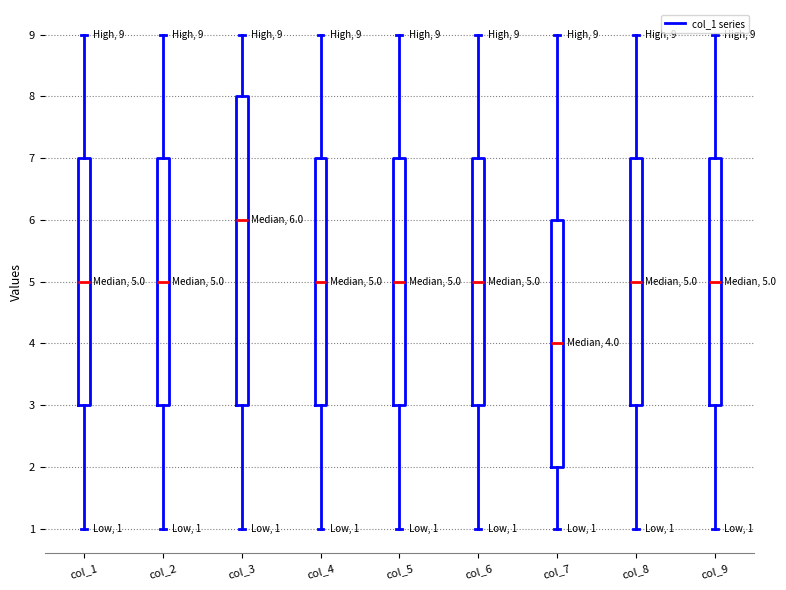

Comparing the boxes themselves (not the whiskers), which one is the tallest?

col_3